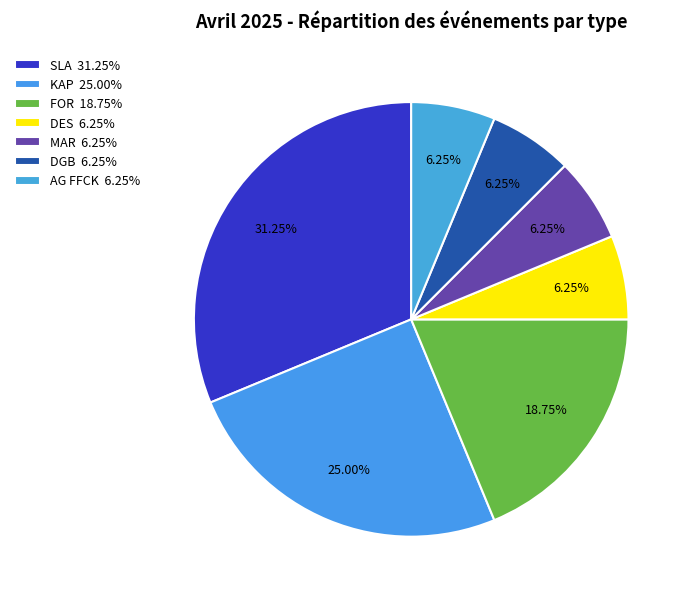

The FOR slice represents 28% of the pie. True or false?

False